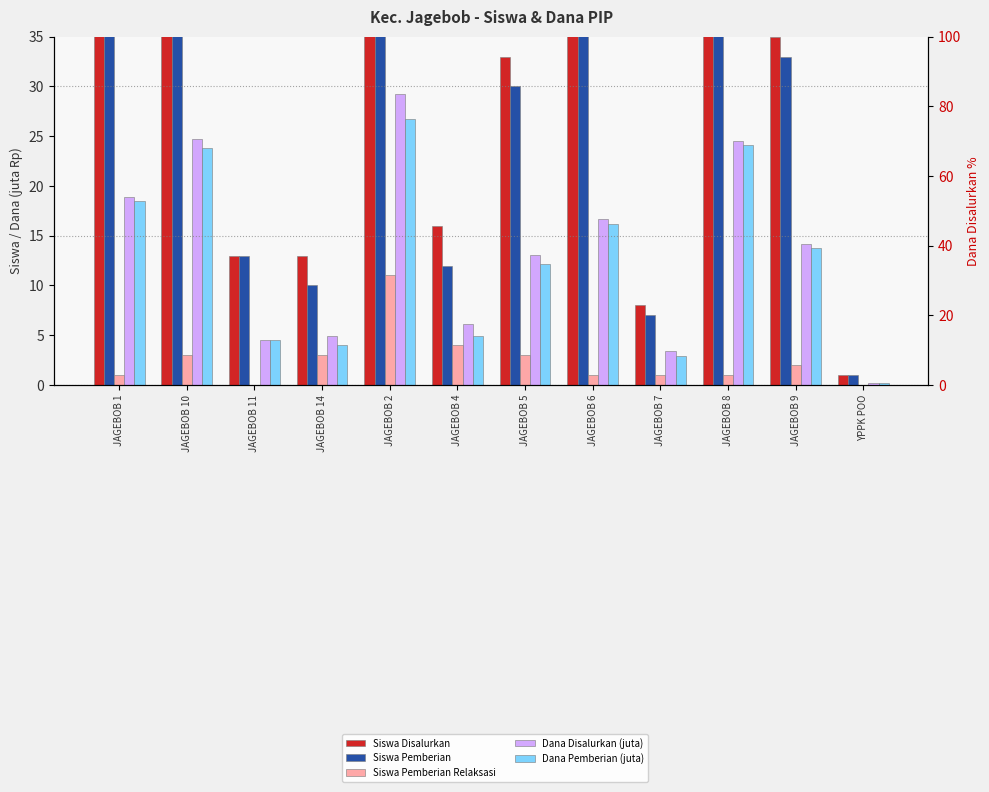

At which category does the chart reach its peak across all series?

JAGEBOB 2